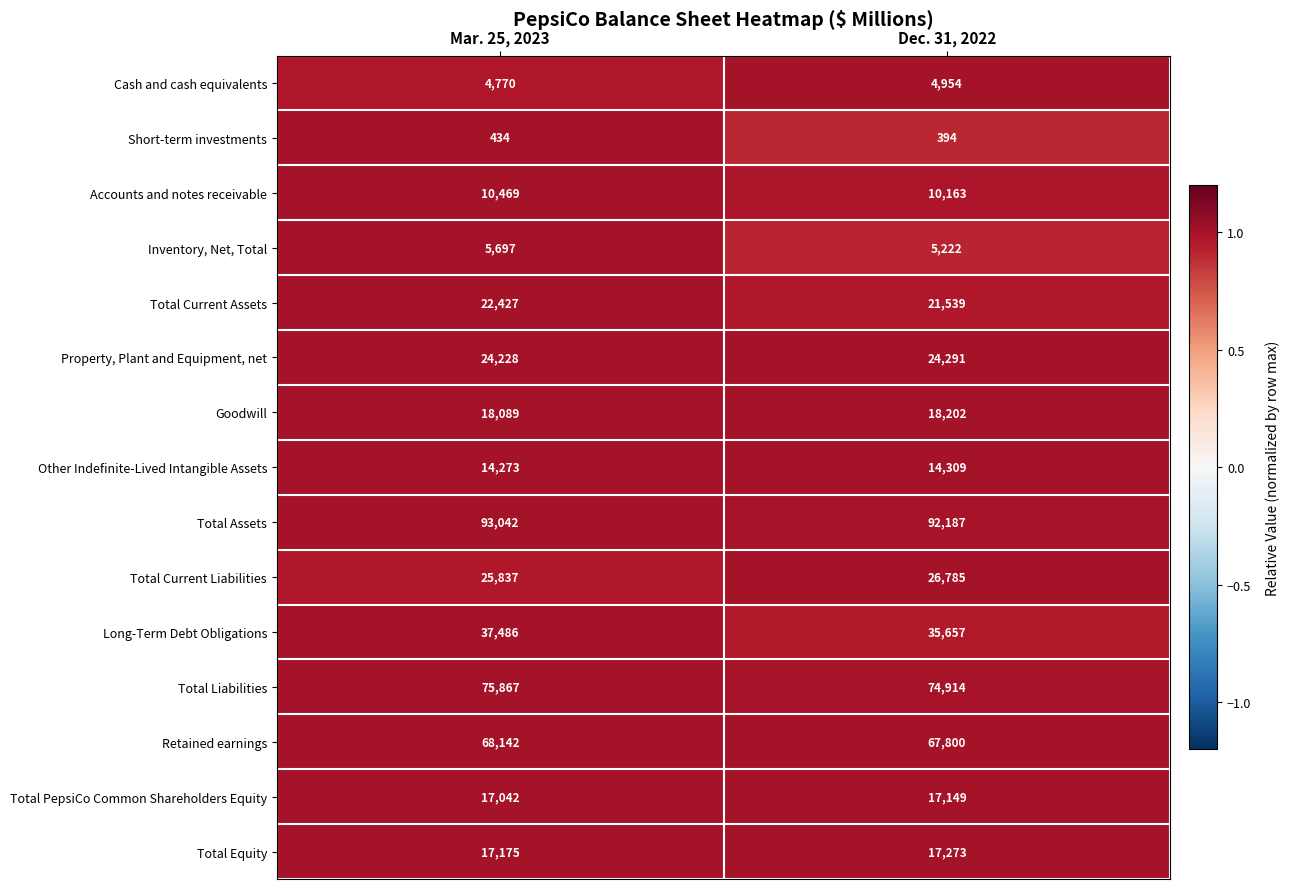

At which category is the sum across all series the highest?

Mar. 25, 2023